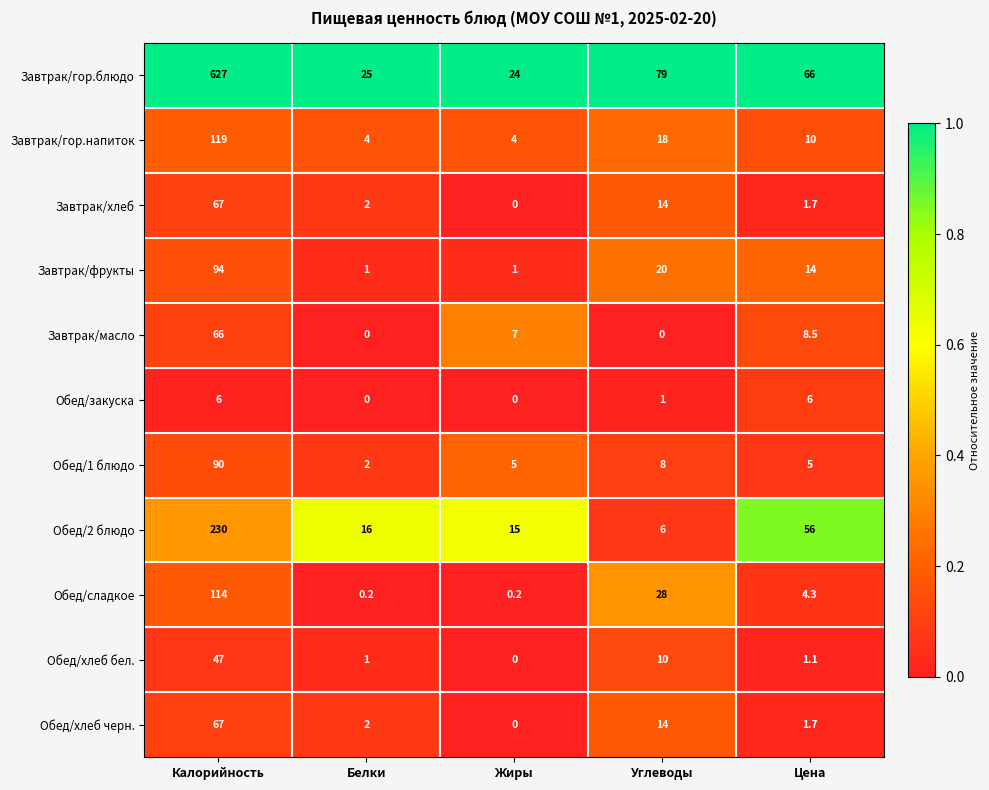

At which label does Обед/2 блюдо first exceed 16?

Калорийность